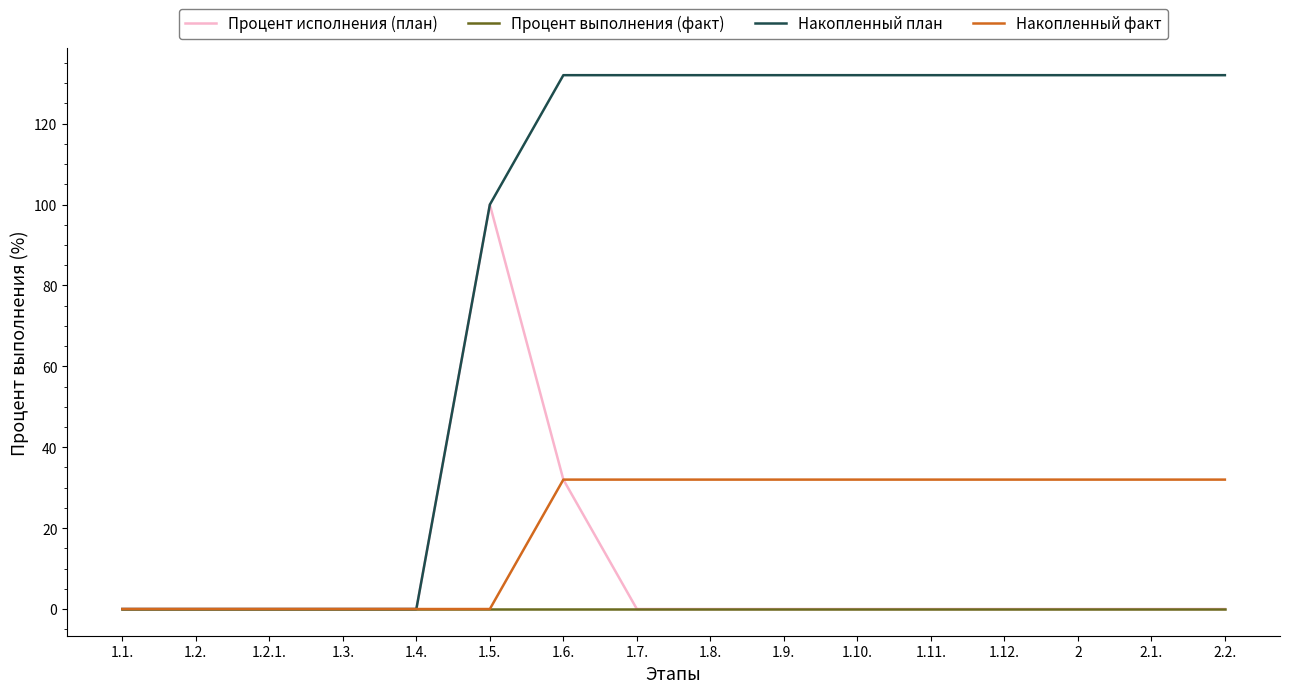

What are all the series names shown in the legend?

Процент исполнения (план), Процент выполнения (факт), Накопленный план, Накопленный факт